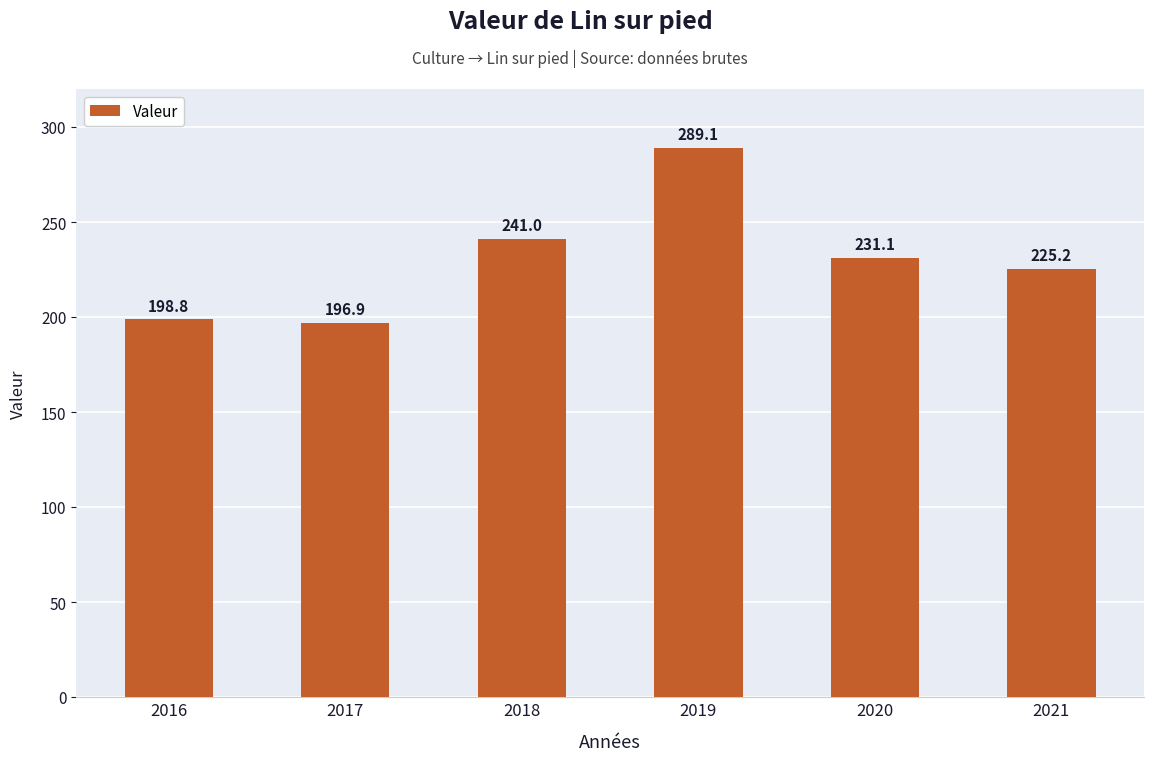

The chart shows a value of 324.8 at 2017. True or false?

False